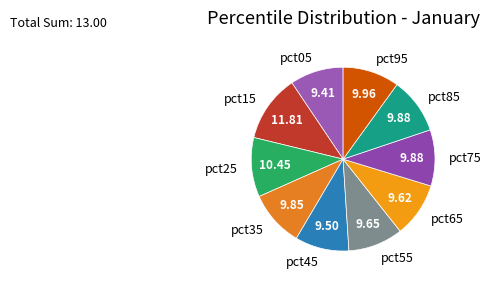

How many segments does this pie chart have?

10